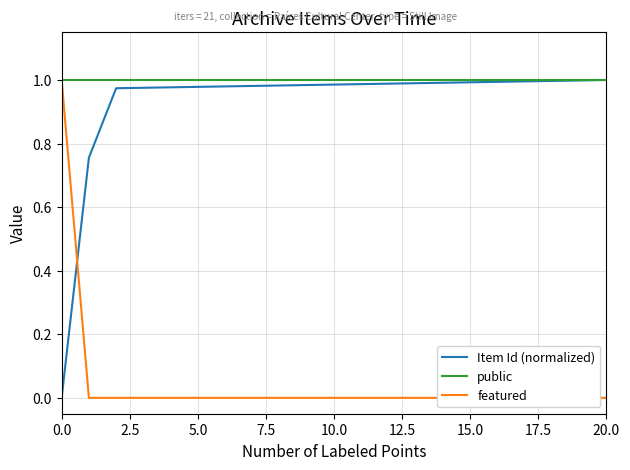

True or false: Item Id (normalized) has a value of 0.0 at 0.0.

True